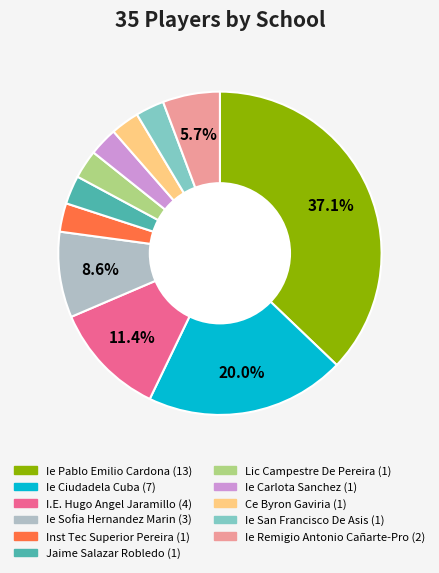

How many segments does this pie chart have?

11